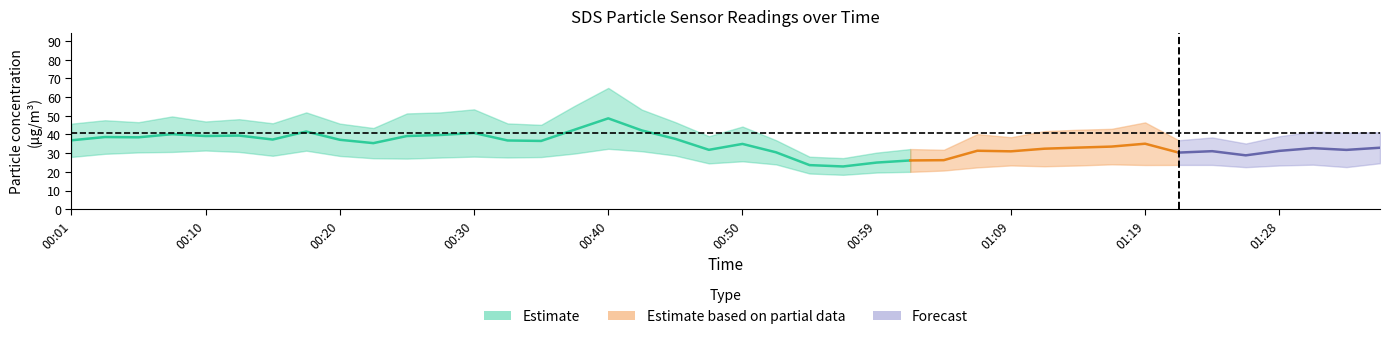

Reading right to left, list all the values displayed in this chart.

SDS_P1: 41.2	41.0	41.5	39.0	35.2	38.4	36.9	46.5	43.0	42.5	41.8	38.5	40.2	31.8	32.2	30.3	27.4	28.1	37.0	44.2	39.0	46.6	53.3	65.0	55.4	45.2	45.9	53.5	51.8	51.3	43.5	45.8	51.8	46.0	48.2	47.0	49.7	46.6	47.6	45.8
SDS_P2: 24.6	22.5	23.8	23.4	22.5	23.7	23.7	23.6	24.0	23.4	23.0	23.4	22.4	20.7	20.0	19.6	18.4	19.1	24.0	25.6	24.5	28.7	31.0	32.3	29.8	27.9	27.7	28.1	27.6	27.1	27.3	28.5	31.3	28.6	30.6	31.4	30.6	30.4	29.6	28.0